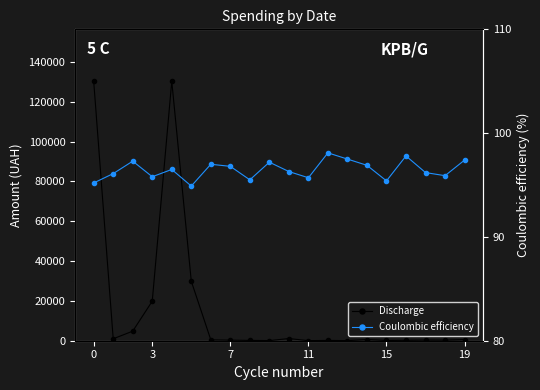

What are all the series names shown in the legend?

Discharge, Coulombic efficiency